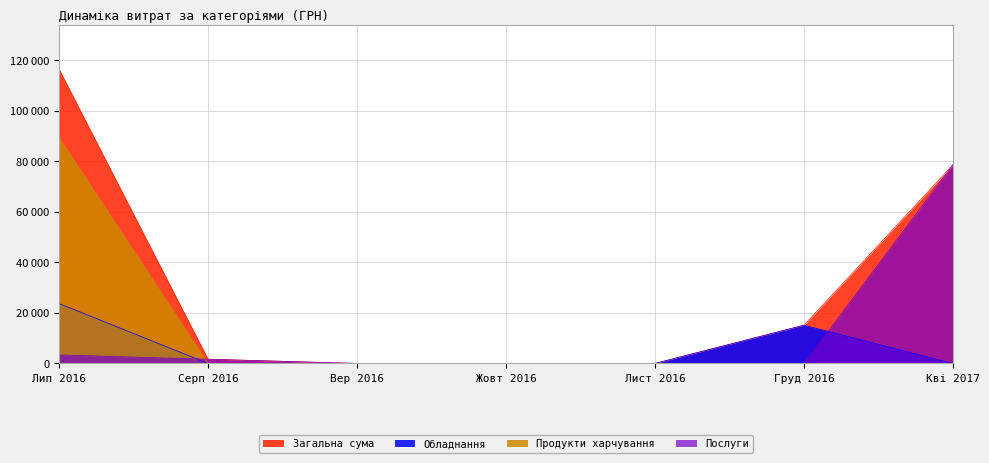

Does the chart display data point markers on the line(s)?

No